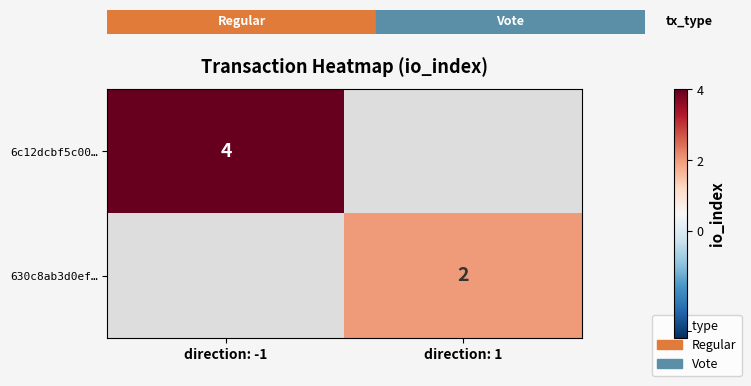

What is the smallest value displayed?

2.0